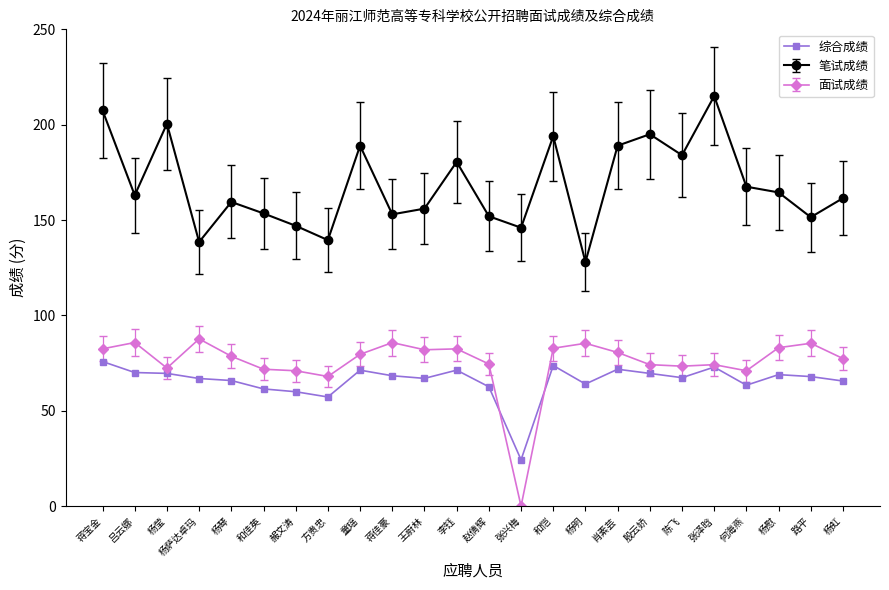

What is the label of the 15th point from the right?

蒋佳豪